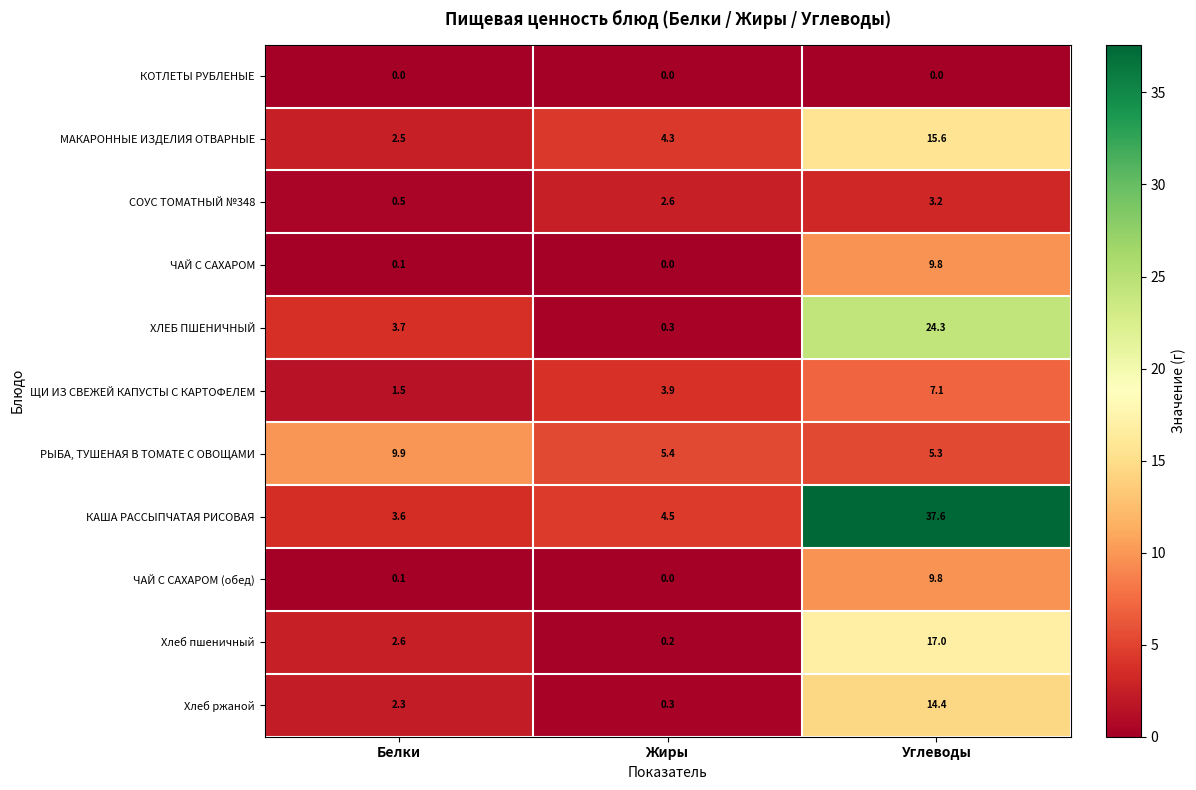

Between Жиры and Углеводы, which series saw the biggest shift?

КАША РАССЫПЧАТАЯ РИСОВАЯ